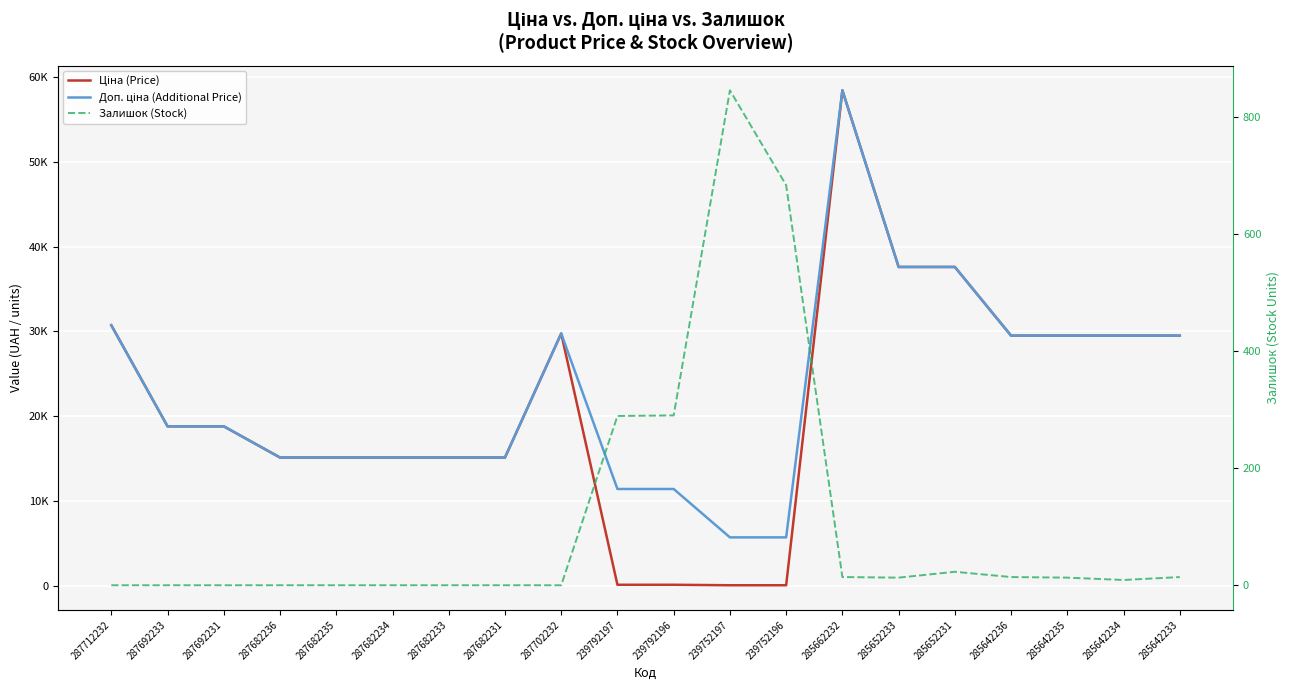

Which series changed the most between 287702232 and 285652233?

Ціна (Price)